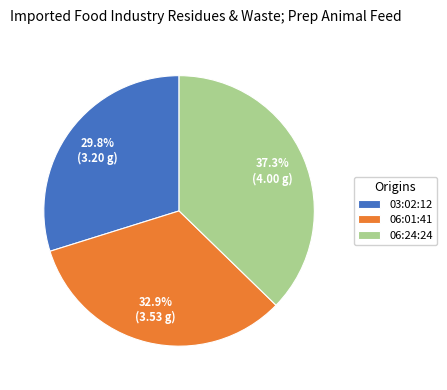

What is the ratio of the value at 06:24:24 to the value at 06:01:41?

1.1